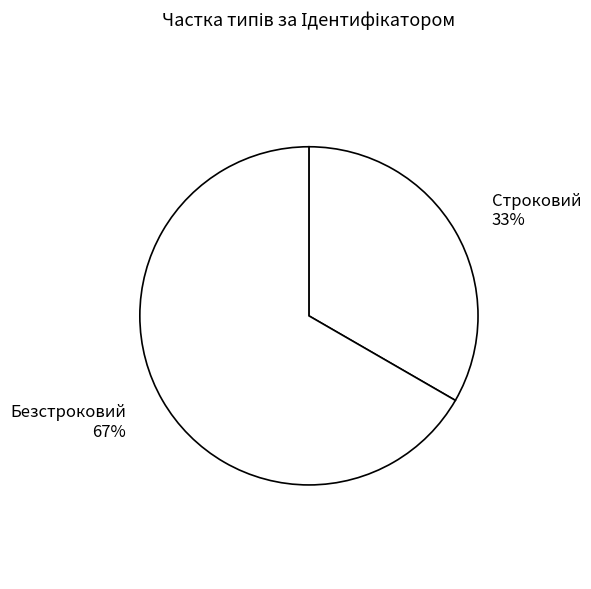

Do Строковий and Безстроковий together represent more than half of the pie?

Yes